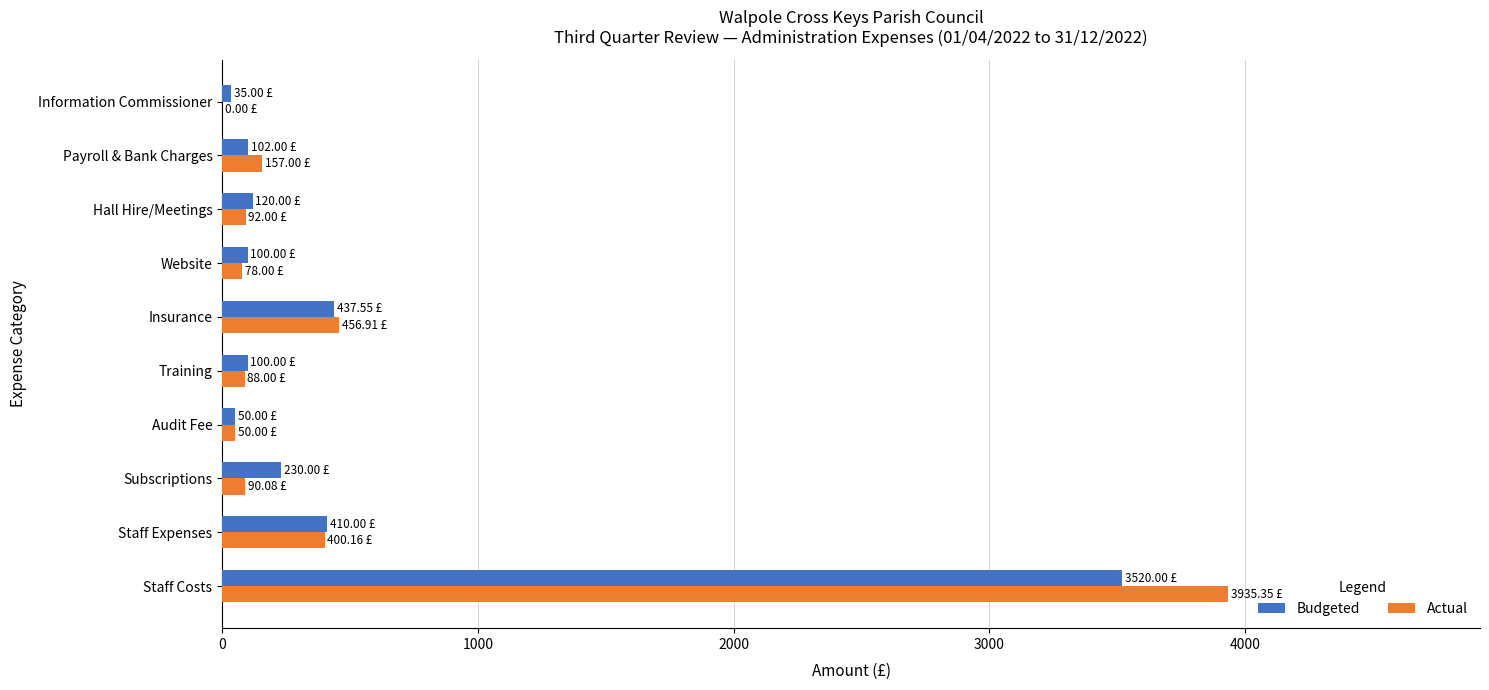

What are all the series names shown in the legend?

Budgeted, Actual